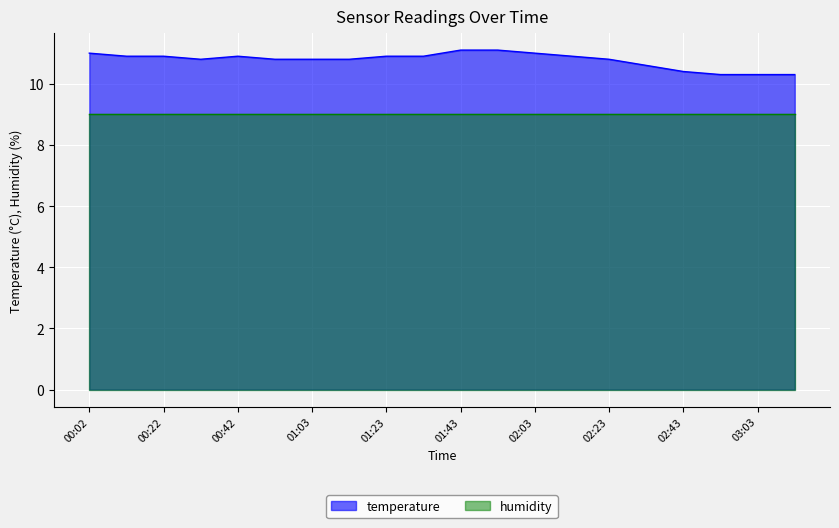

List the labels in order of value, largest first.

01:43, 01:53, 00:02, 02:03, 00:12, 00:22, 00:42, 01:23, 01:33, 02:13, 00:32, 00:52, 01:03, 01:13, 02:23, 02:33, 02:43, 02:53, 03:03, 03:13